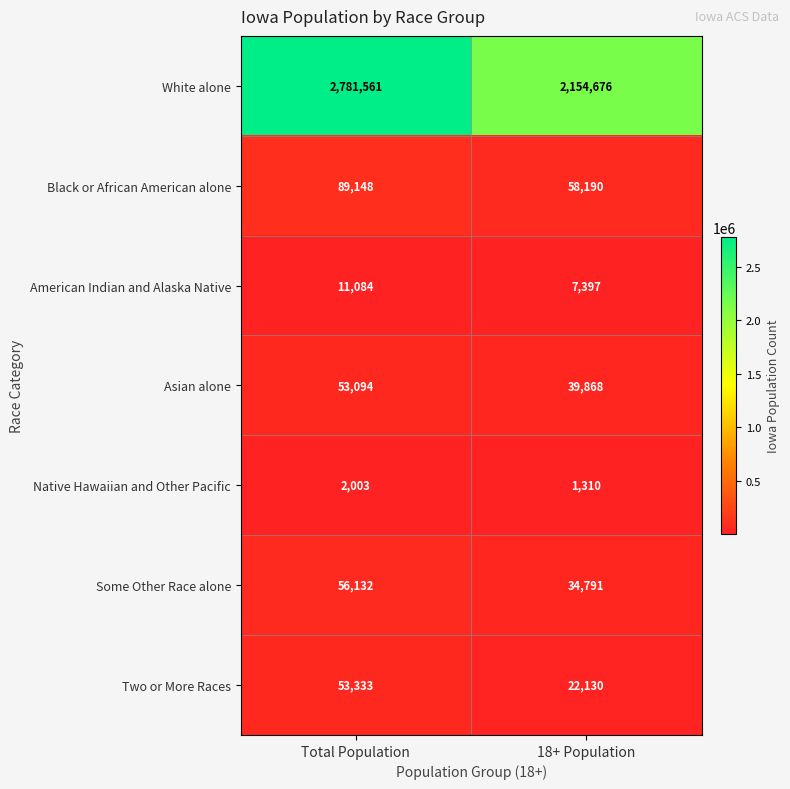

Reading left to right, what are all the values shown in this chart?

White alone: 2781561	2154676
Black or African American alone: 89148	58190
American Indian and Alaska Native: 11084	7397
Asian alone: 53094	39868
Native Hawaiian and Other Pacific: 2003	1310
Some Other Race alone: 56132	34791
Two or More Races: 53333	22130